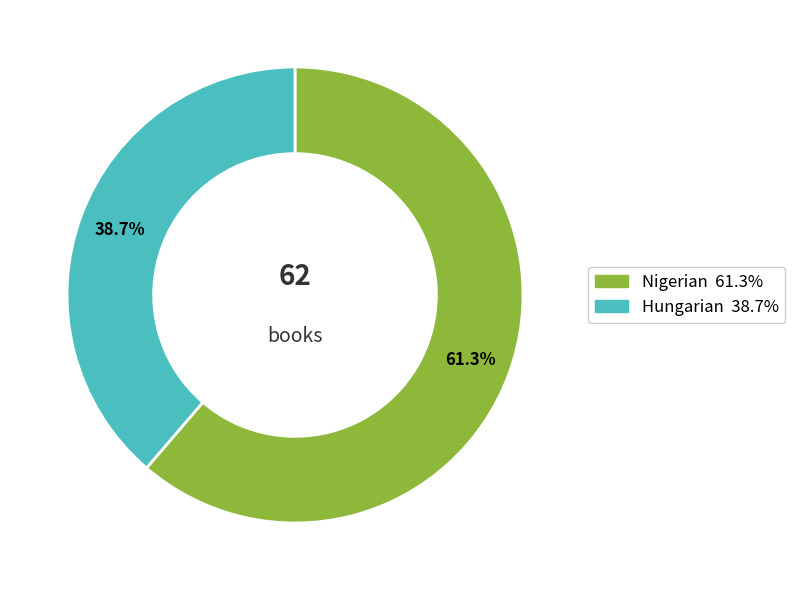

How many slices are in this pie chart?

2